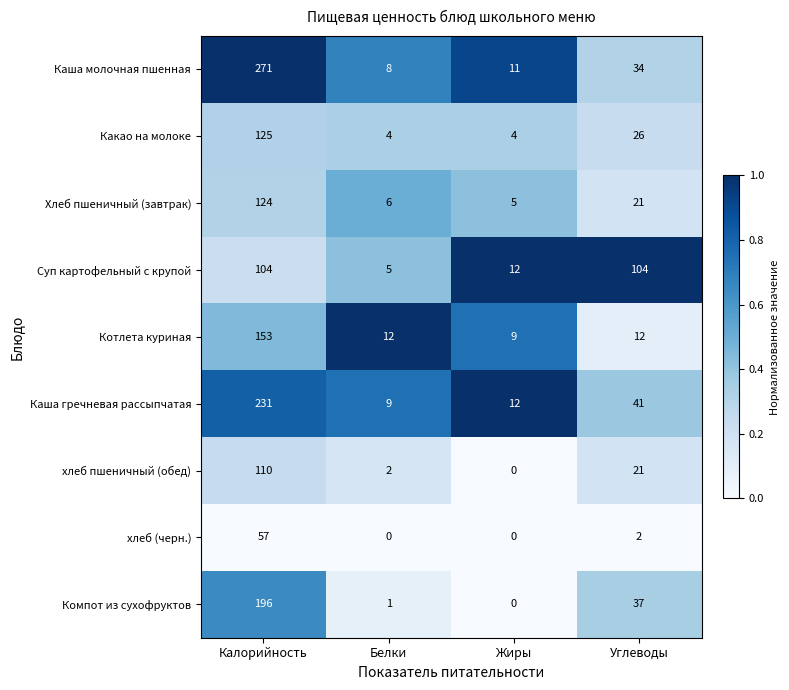

The value of Компот из сухофруктов at Углеводы is 37. True or false?

True